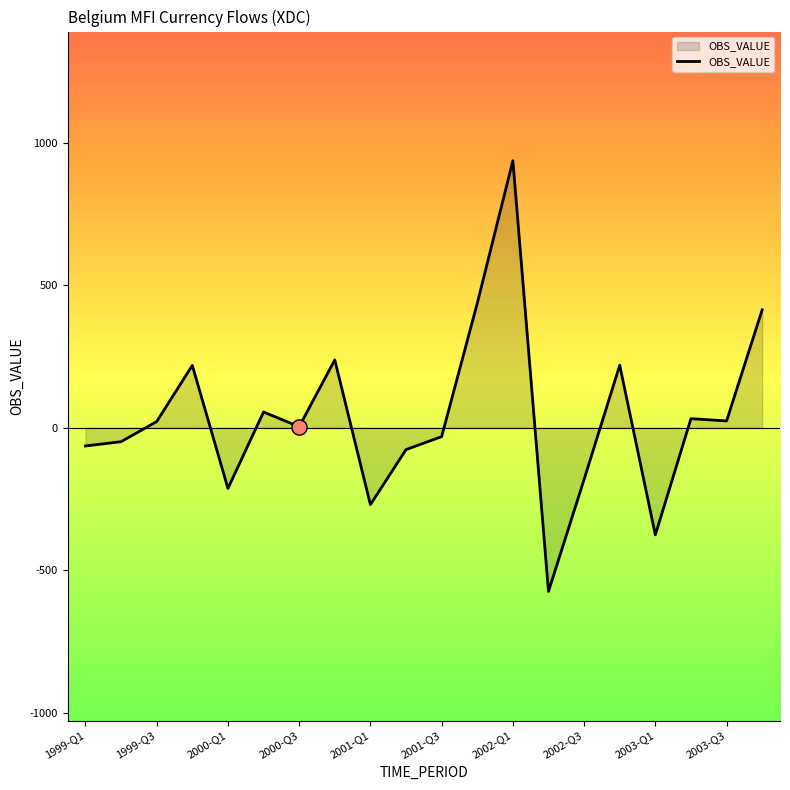

What is the greatest value displayed?

936.1